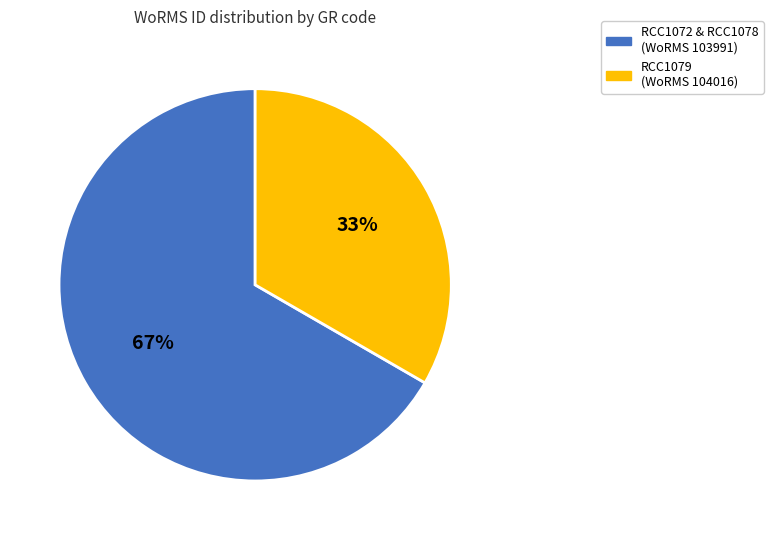

Does any single category account for the majority?

Yes